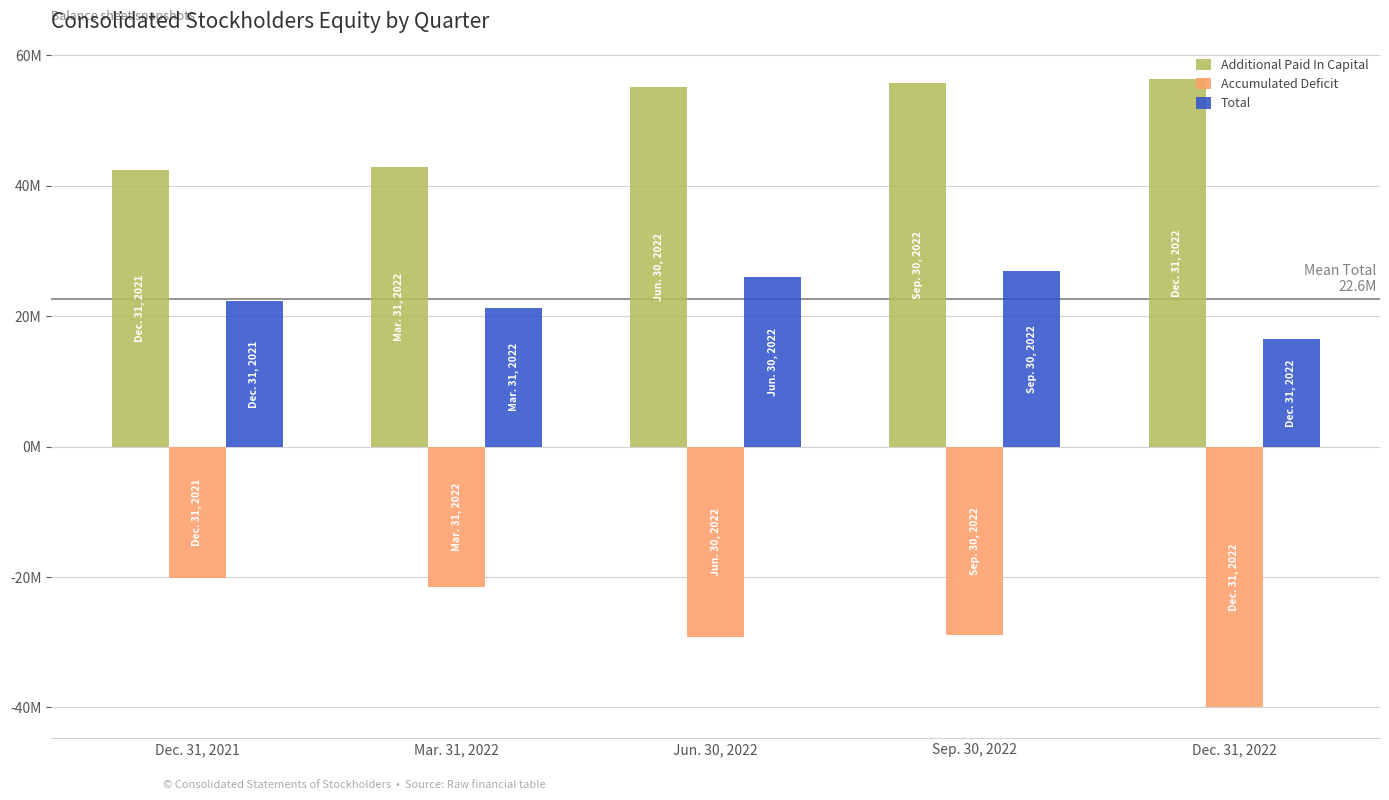

What are all the series names shown in the legend?

Additional Paid In Capital, Accumulated Deficit, Total